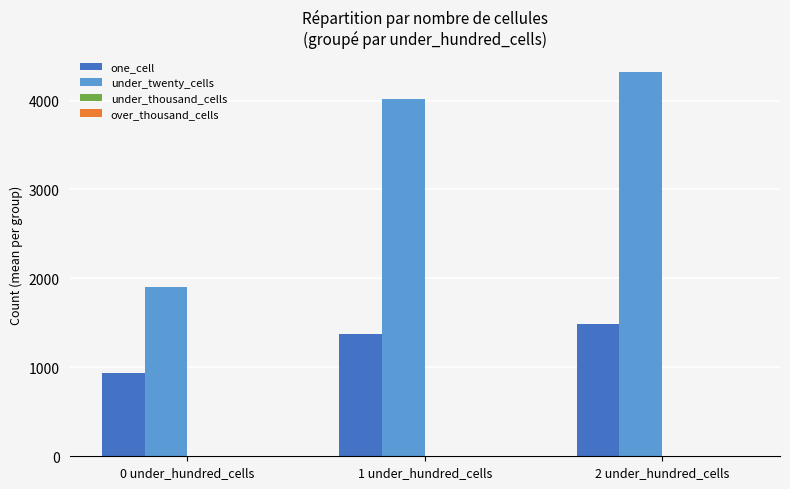

What is the total value across all series at 1 under_hundred_cells?

5399.2